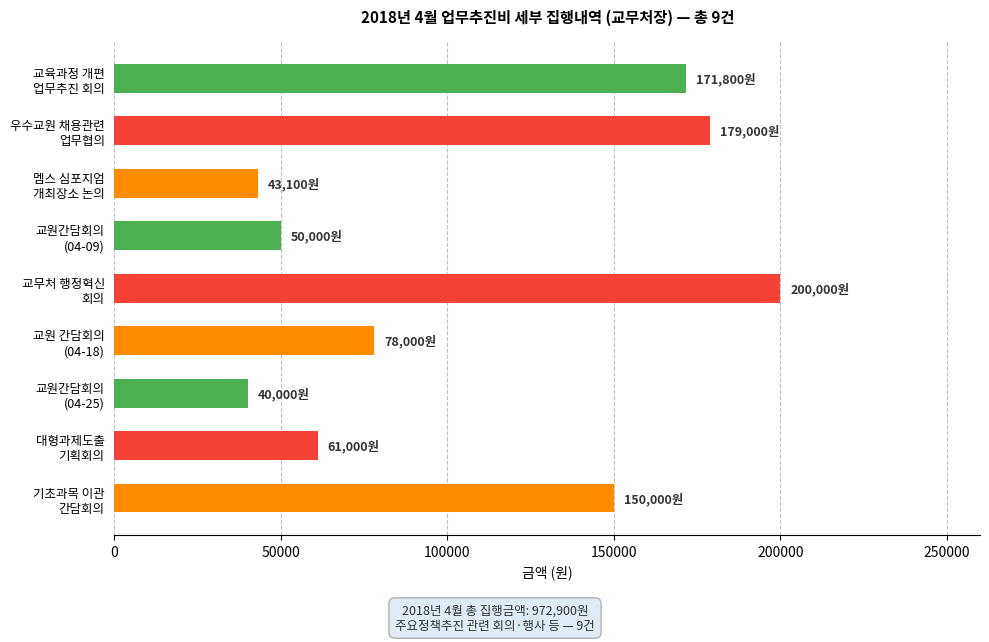

What is the smallest value displayed?

40000